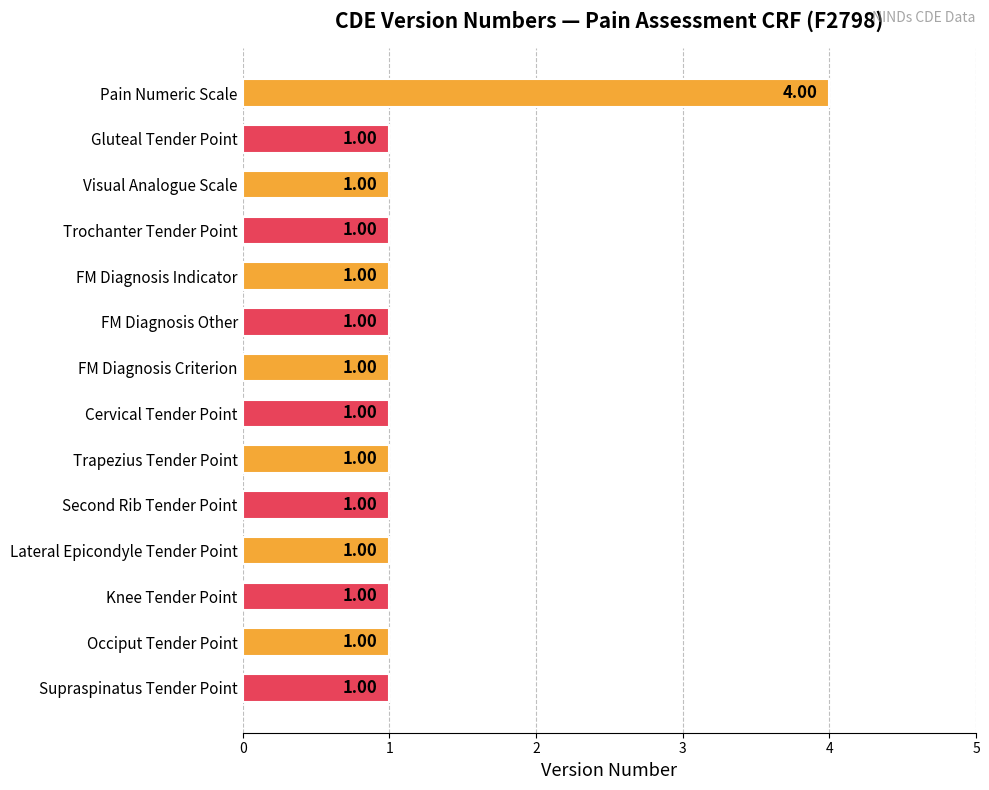

At which category does the chart reach its peak across all series?

Pain Numeric Scale